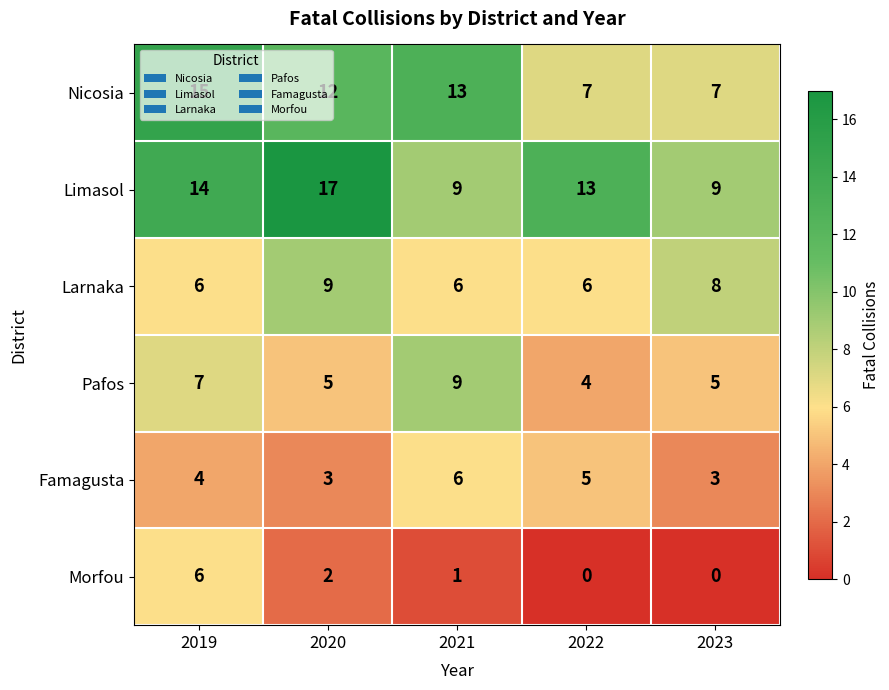

What is the highest value of the Nicosia series?

15